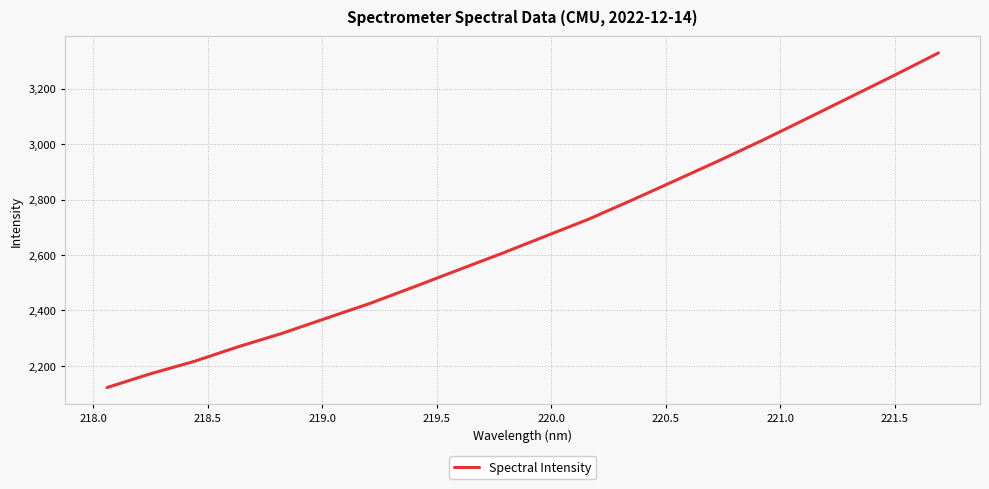

Is this an area chart (filled region under the line)?

No